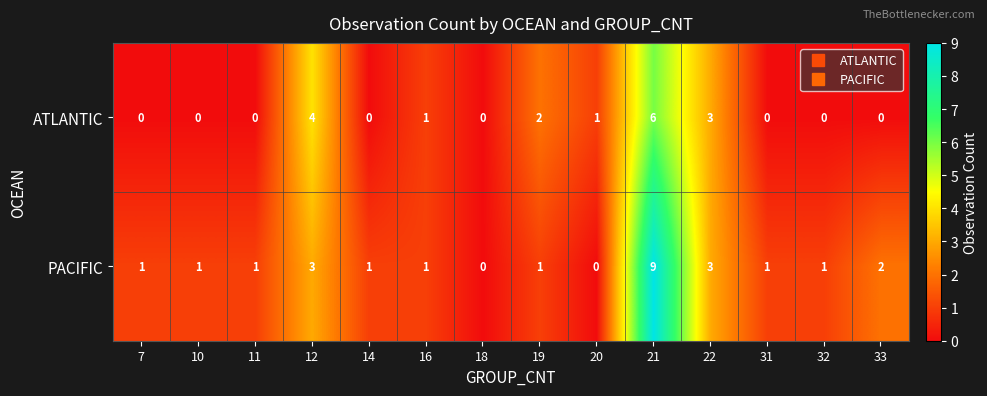

What is the sum of all ATLANTIC values?

17